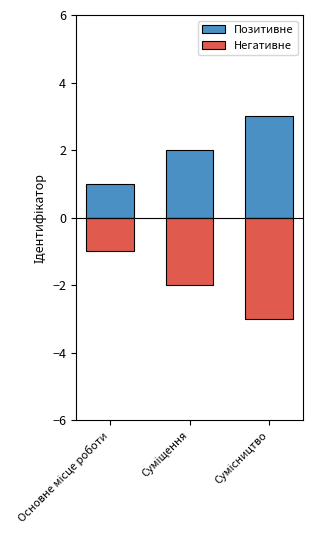

What is the sum of the Негативне values at Сумісництво and Суміщення?

-5